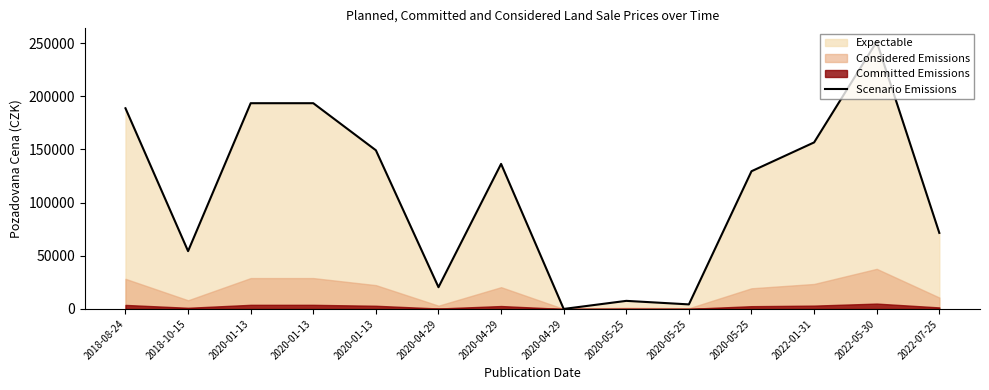

How many data points are less than 136400?

7